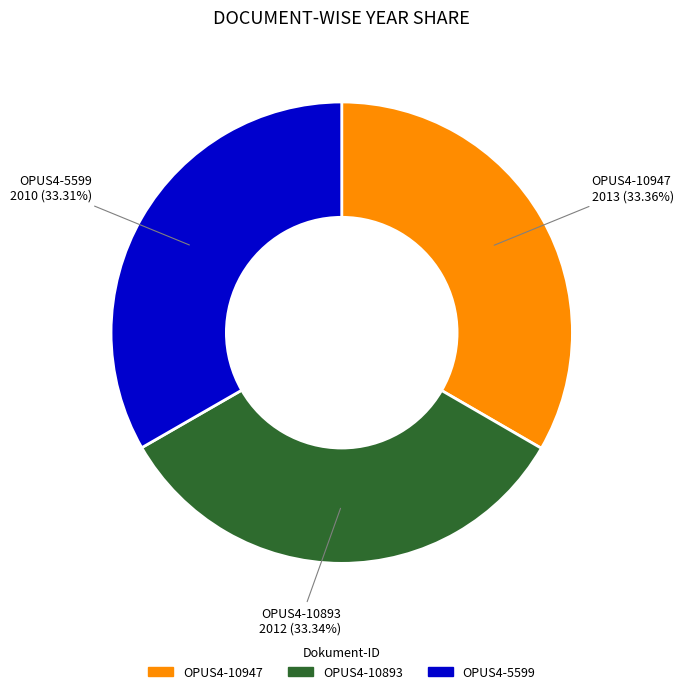

Is there a majority slice in this chart?

No